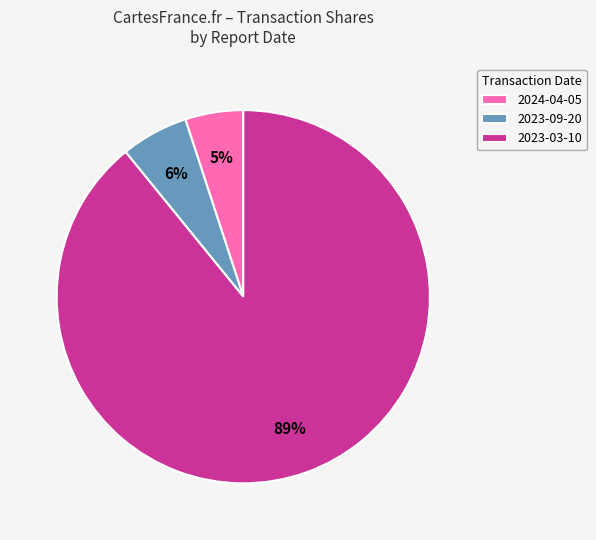

To the nearest percent, what portion does 2023-03-10 represent?

89%